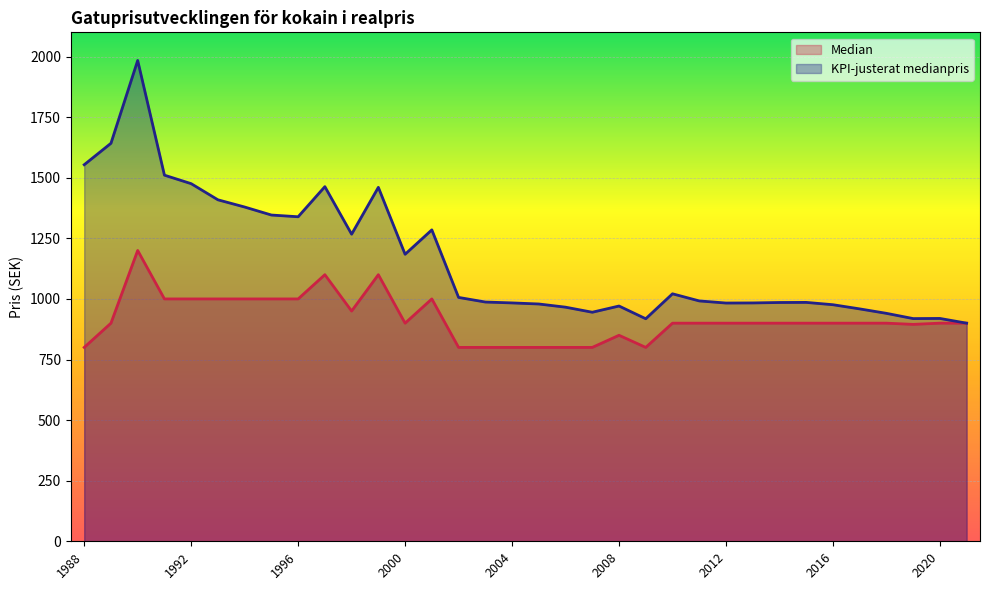

What is the difference between the highest and lowest values at 2013?

83.5